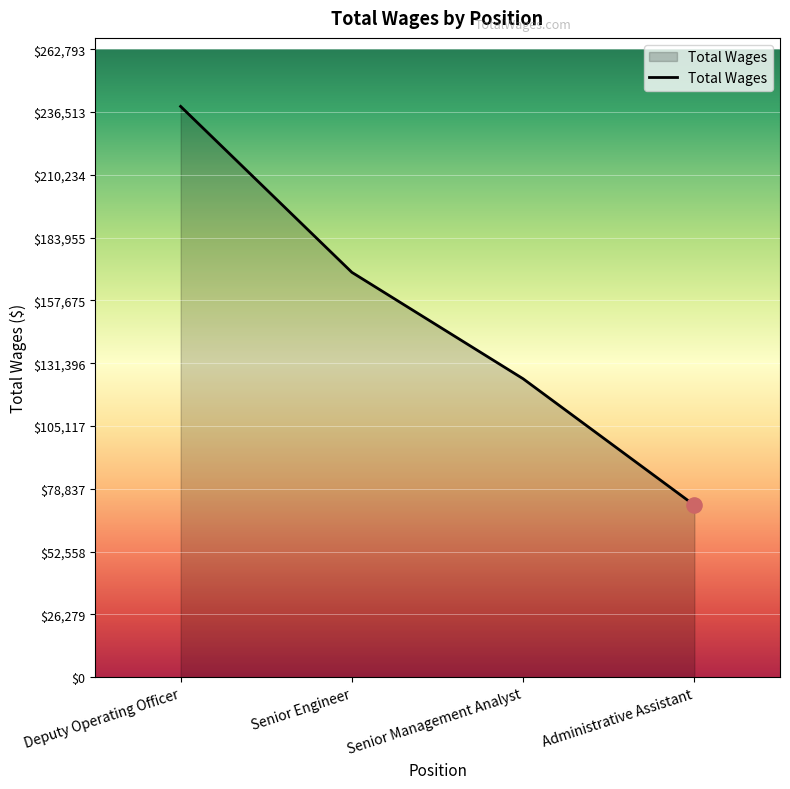

Between Administrative Assistant and Senior Engineer, which is larger?

Senior Engineer